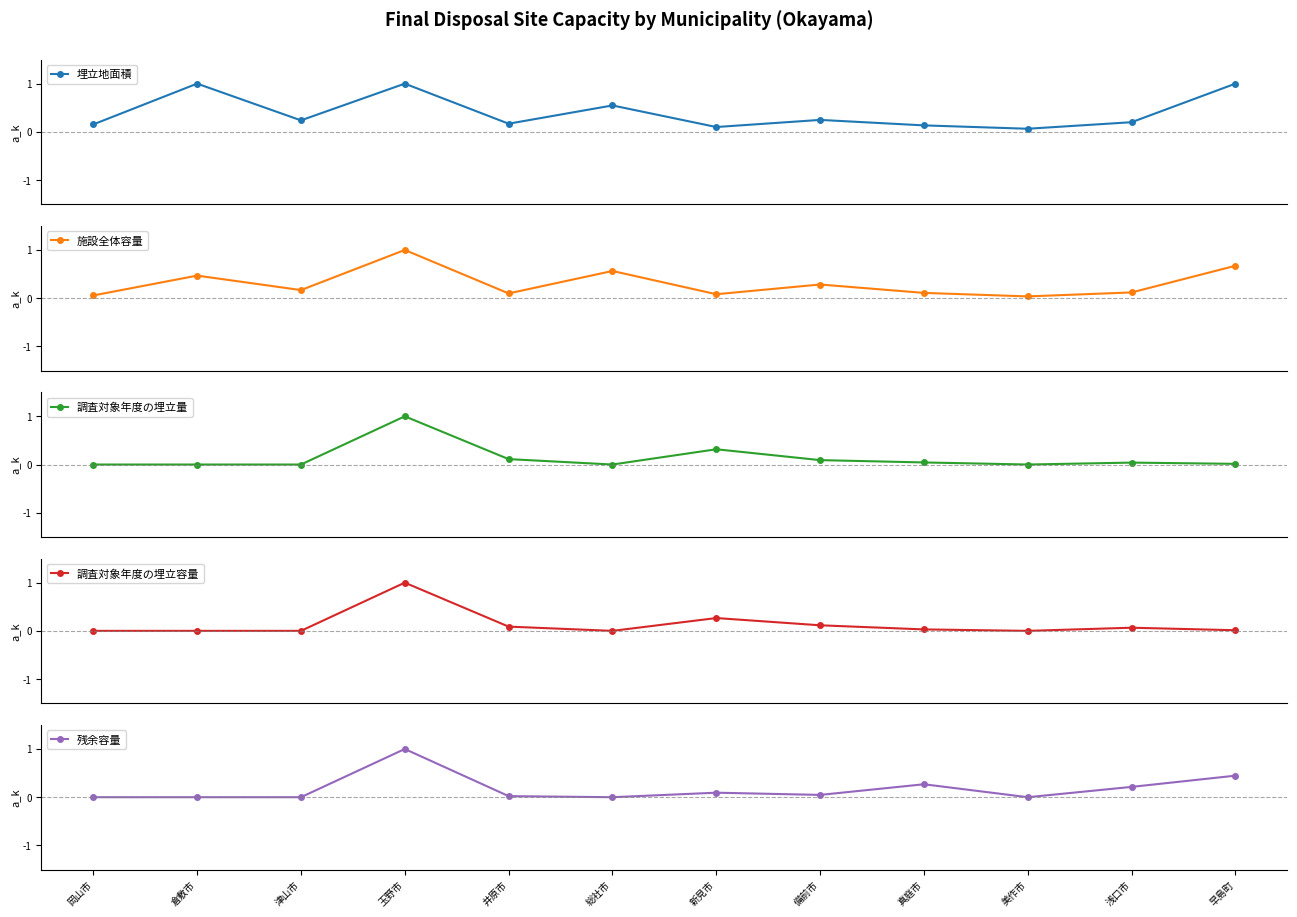

At which label does 調査対象年度の埋立量 reach its peak?

玉野市